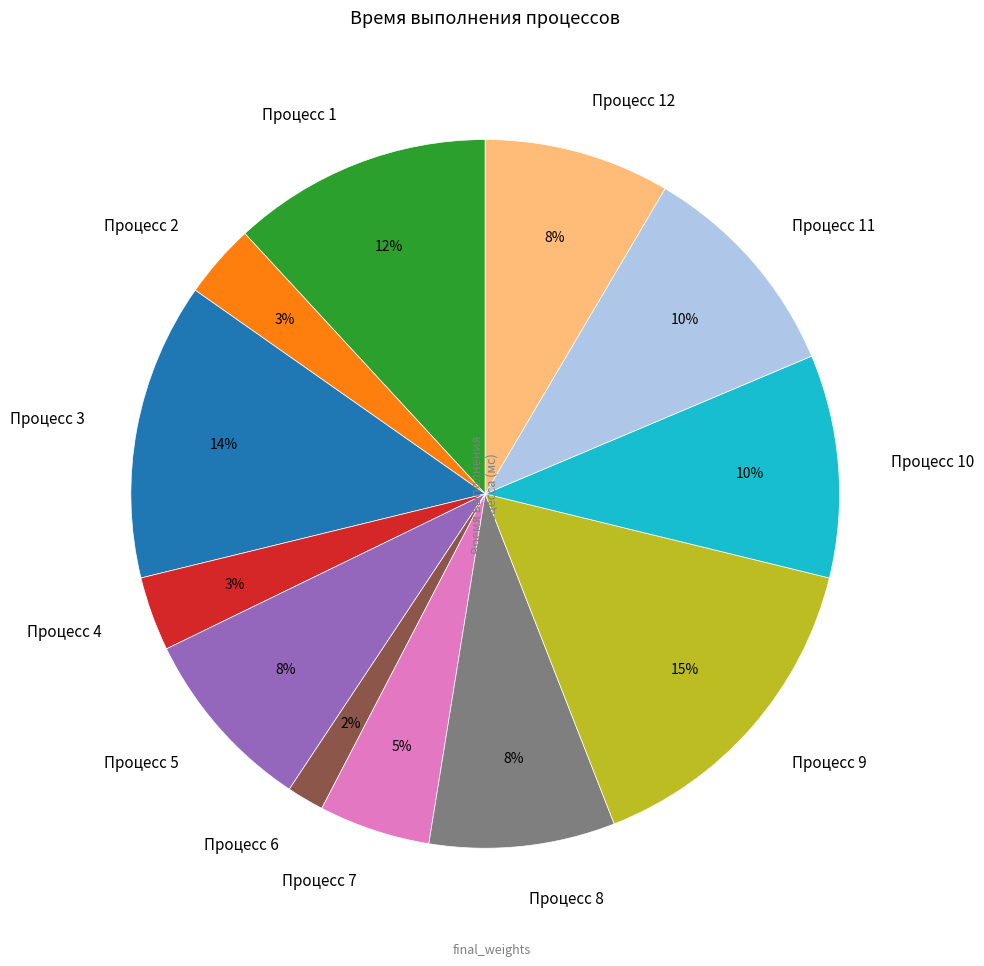

How many slices are in this pie chart?

12